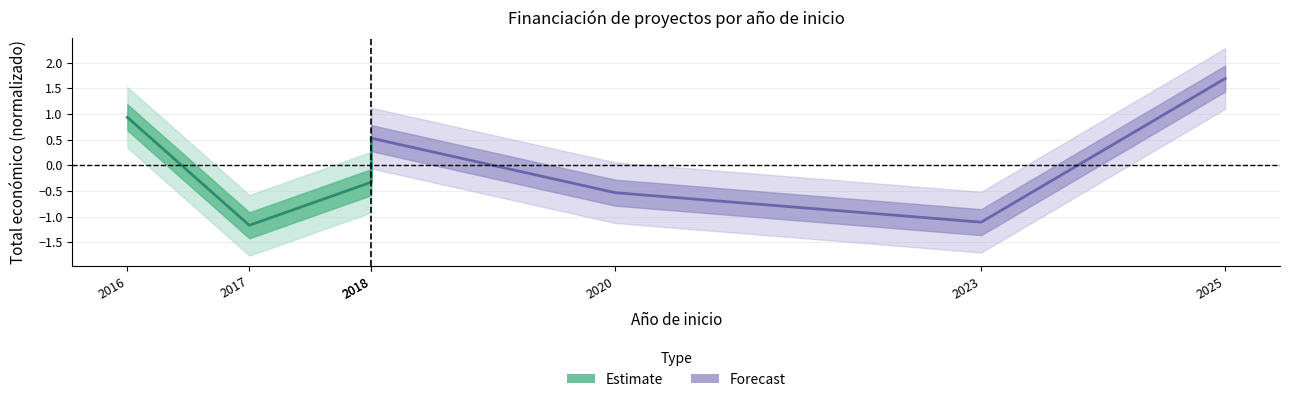

What is the lowest value of the Estimate series?

-1.2